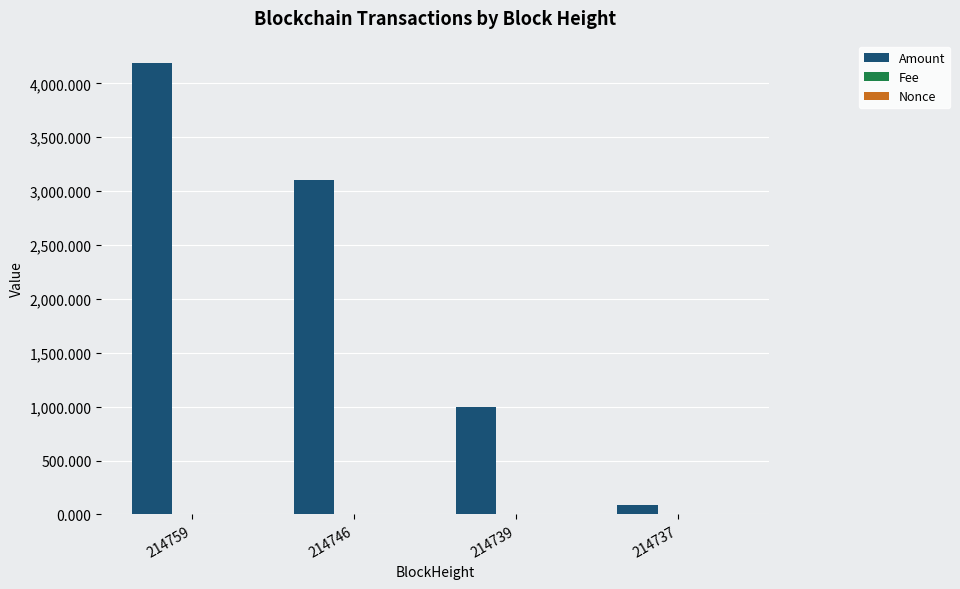

At which label is Amount closest to 2136?

214746